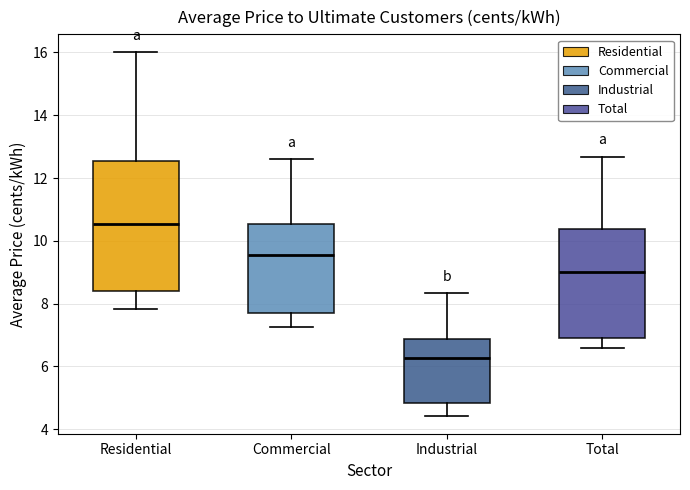

Reading left to right, transcribe this box plot: for each box, give where its median line is, the range the box spans, and where its two whiskers end, as read against the y-axis. The values are not printed on the chart, so give them approximately, as read against the axis.

Residential: median 10.6, box 8.4 to 12.6, whiskers 7.8 to 16.0
Commercial: median 9.6, box 7.8 to 10.6, whiskers 7.2 to 12.6
Industrial: median 6.2, box 4.8 to 6.8, whiskers 4.4 to 8.4
Total: median 9.0, box 6.8 to 10.4, whiskers 6.6 to 12.6